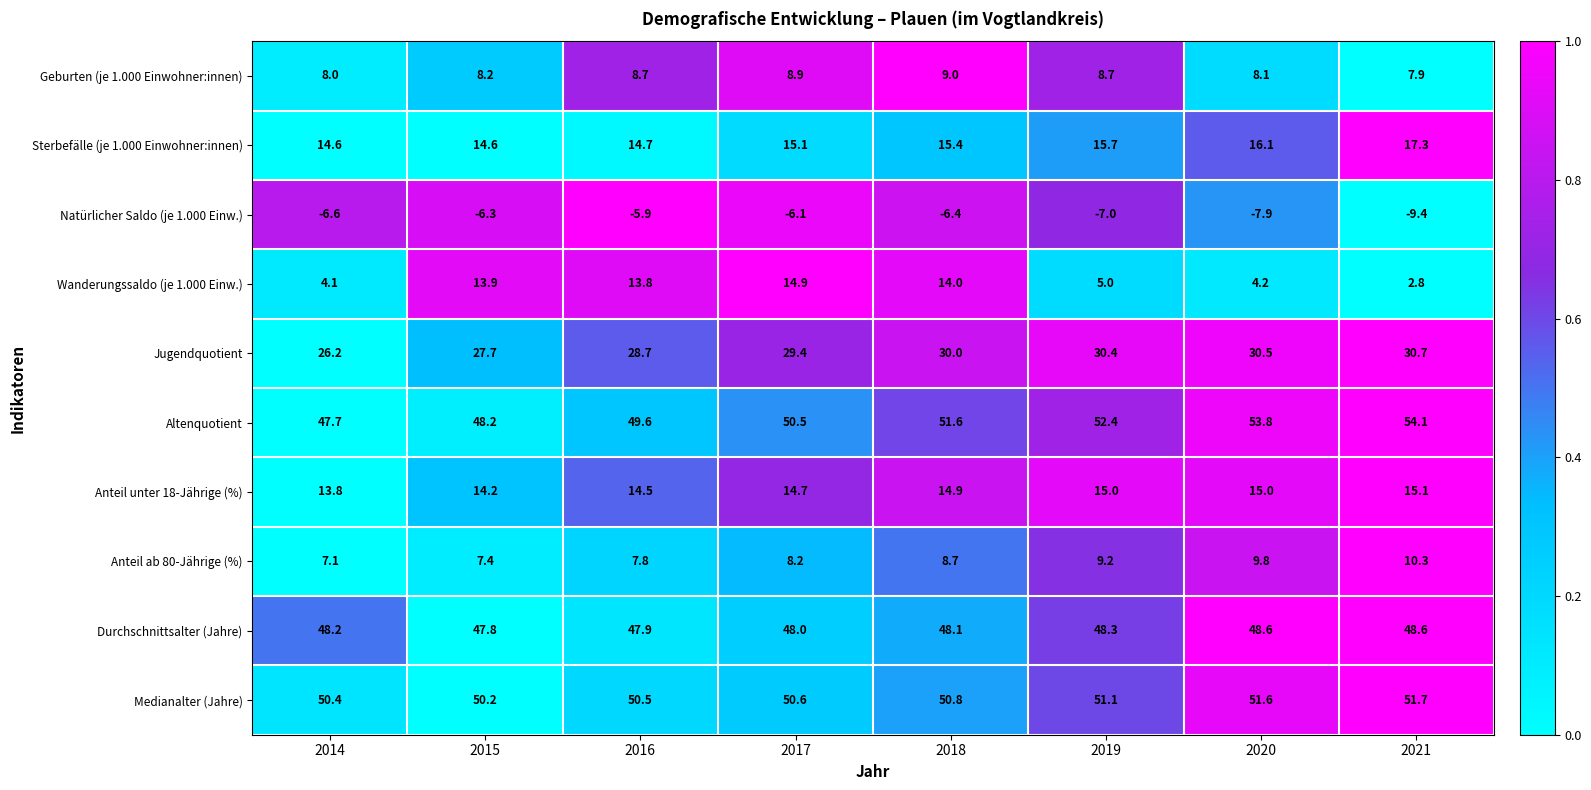

List the series in order of their peak value, highest first.

Altenquotient, Medianalter (Jahre), Durchschnittsalter (Jahre), Jugendquotient, Sterbefälle (je 1.000 Einwohner:innen), Anteil unter 18-Jährige (%), Wanderungssaldo (je 1.000 Einw.), Anteil ab 80-Jährige (%), Geburten (je 1.000 Einwohner:innen), Natürlicher Saldo (je 1.000 Einw.)